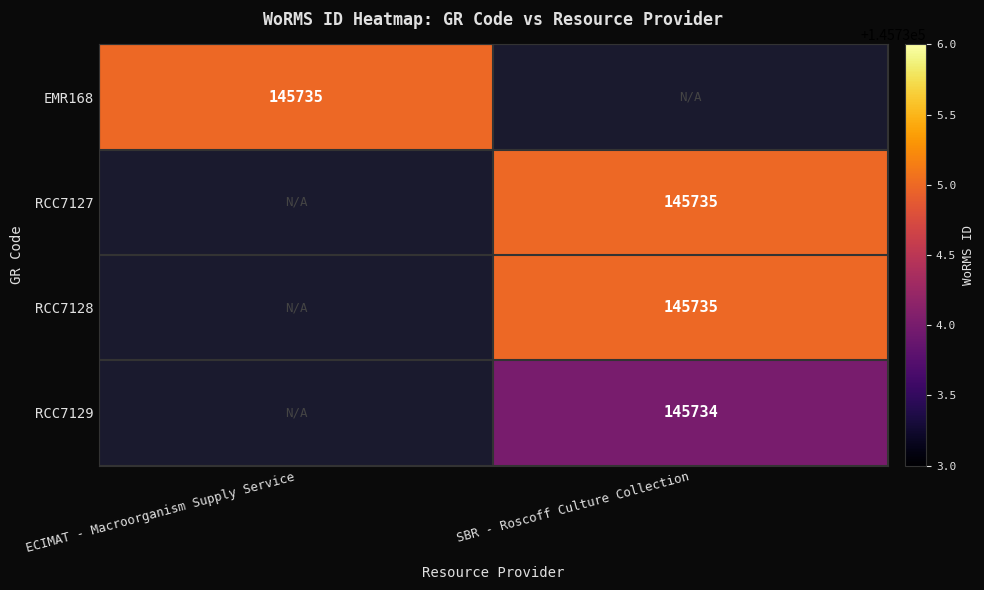

Is it true that EMR168 equals 145735 at ECIMAT - Macroorganism Supply Service?

True